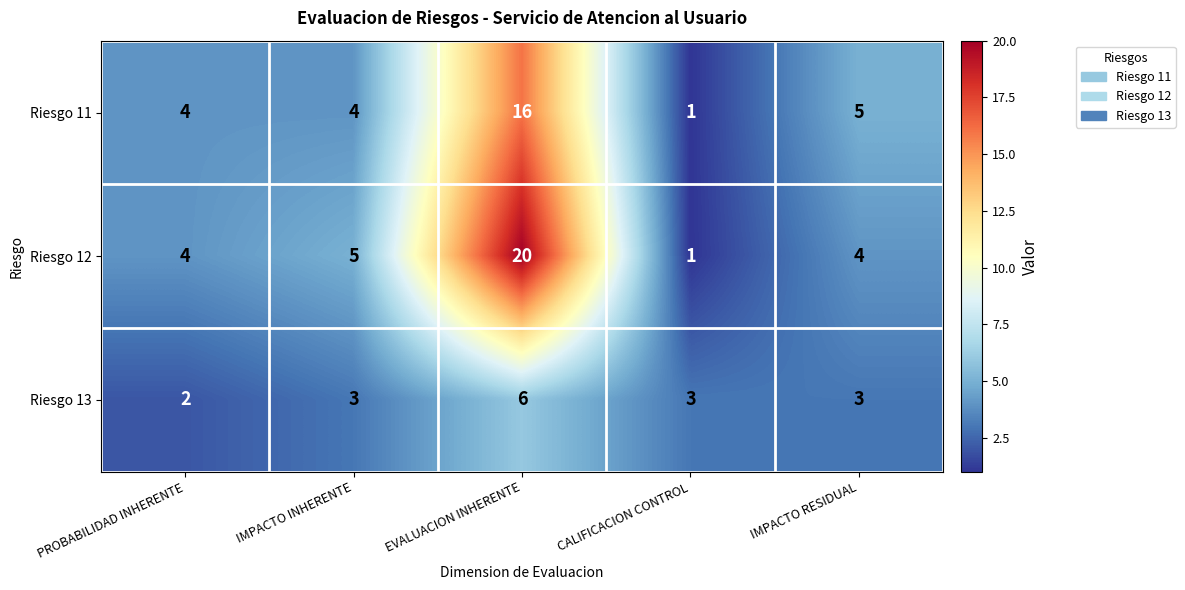

Rank the series by their maximum value, from highest to lowest.

Riesgo 12, Riesgo 11, Riesgo 13